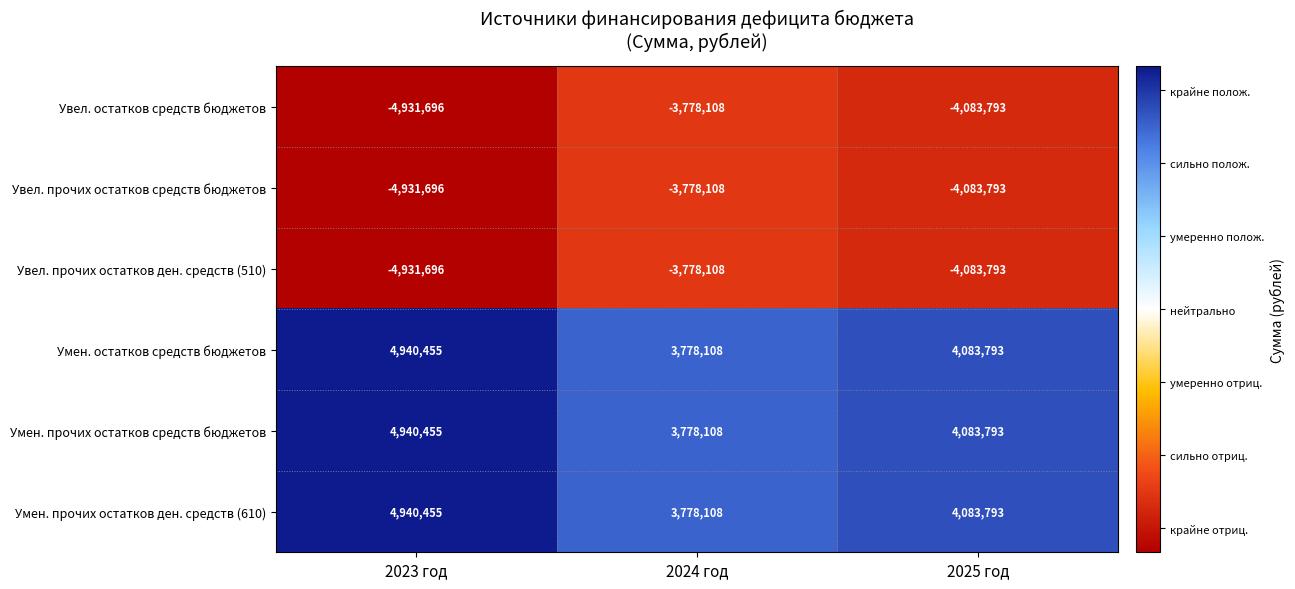

At which category is the sum across all series the highest?

2023 год